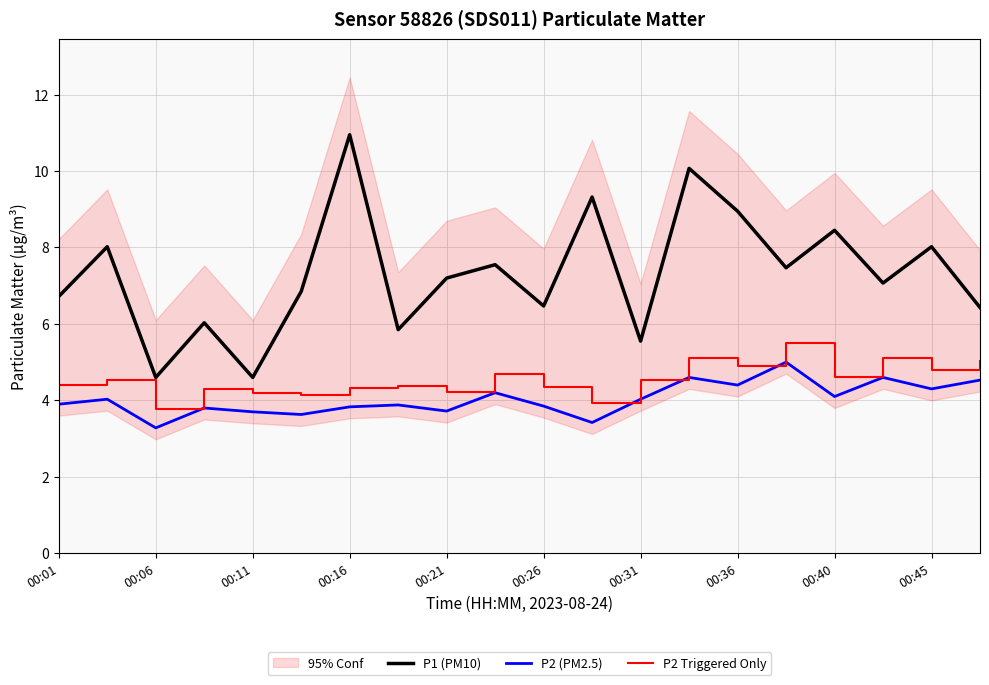

True or false: P2 (PM2.5) and P1 (PM10) cross at least once.

False